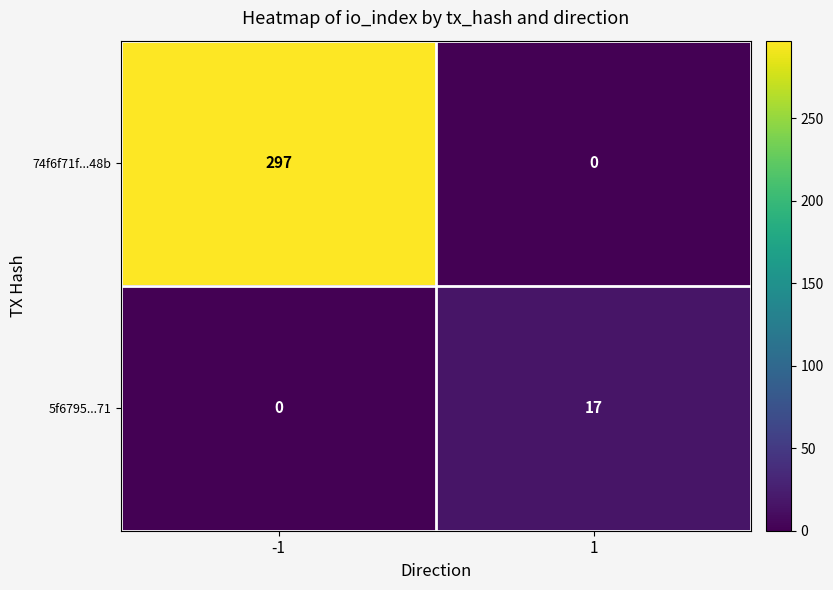

Rank the series at -1 from highest to lowest value.

74f6f71f...48b, 5f6795...71